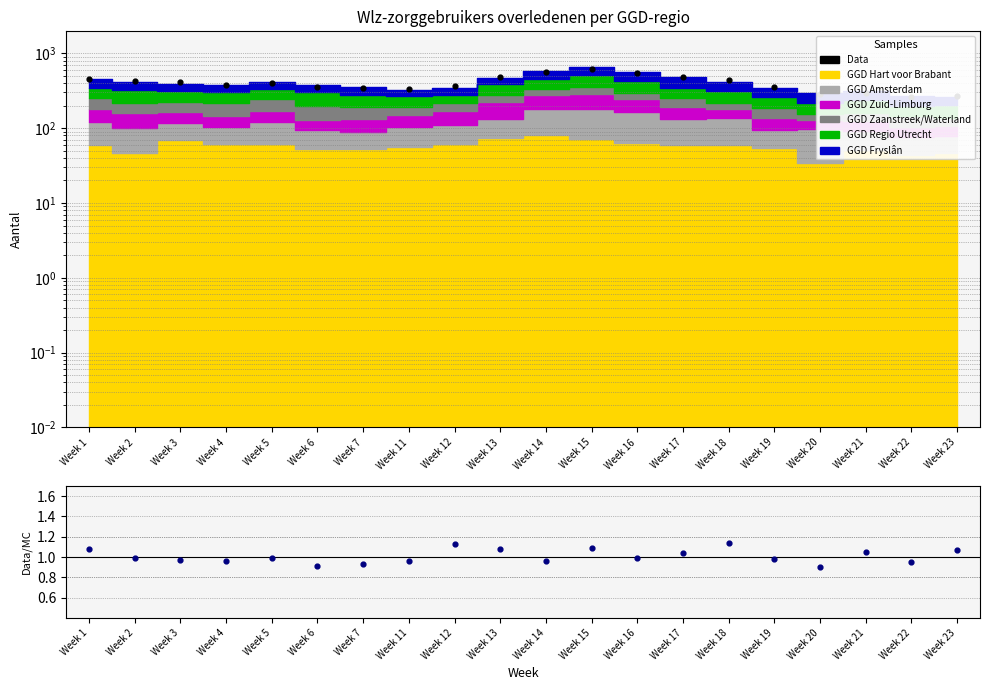

What is the change in value from Week 12 to Week 15?

+261.0